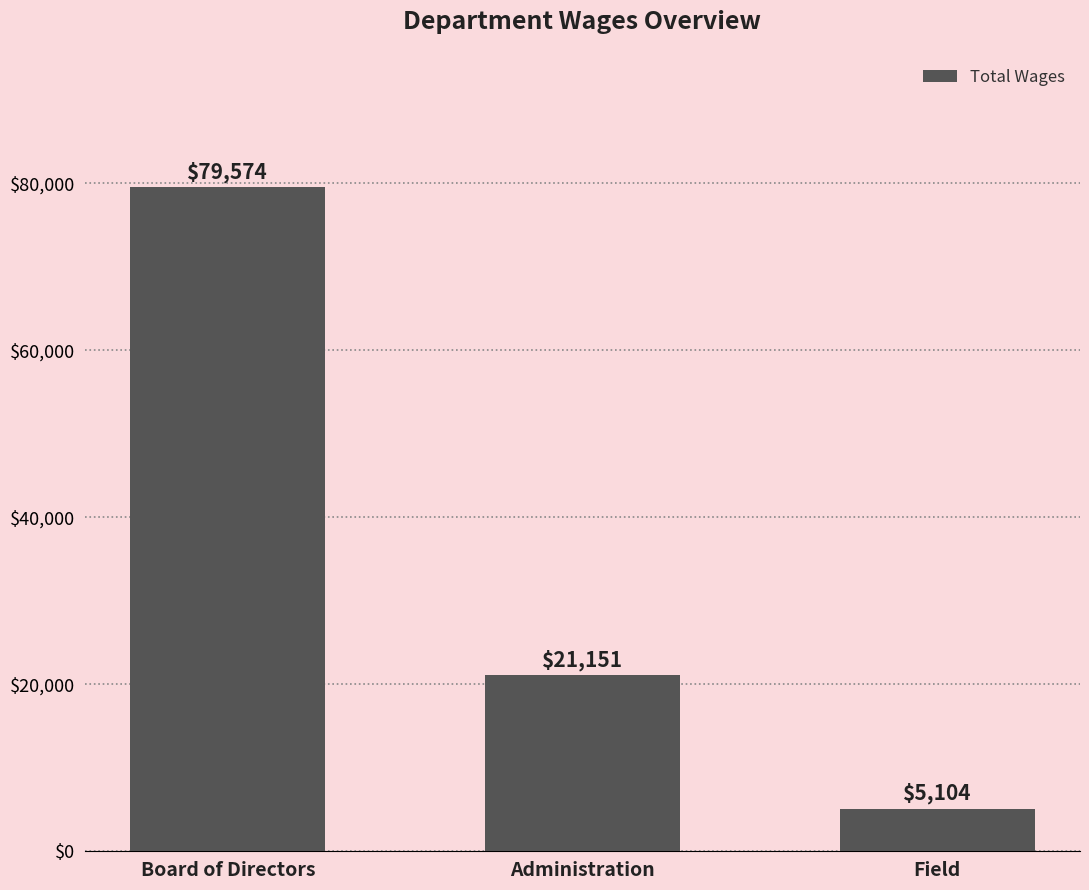

What is the value of the 2nd bar from the left?

21151